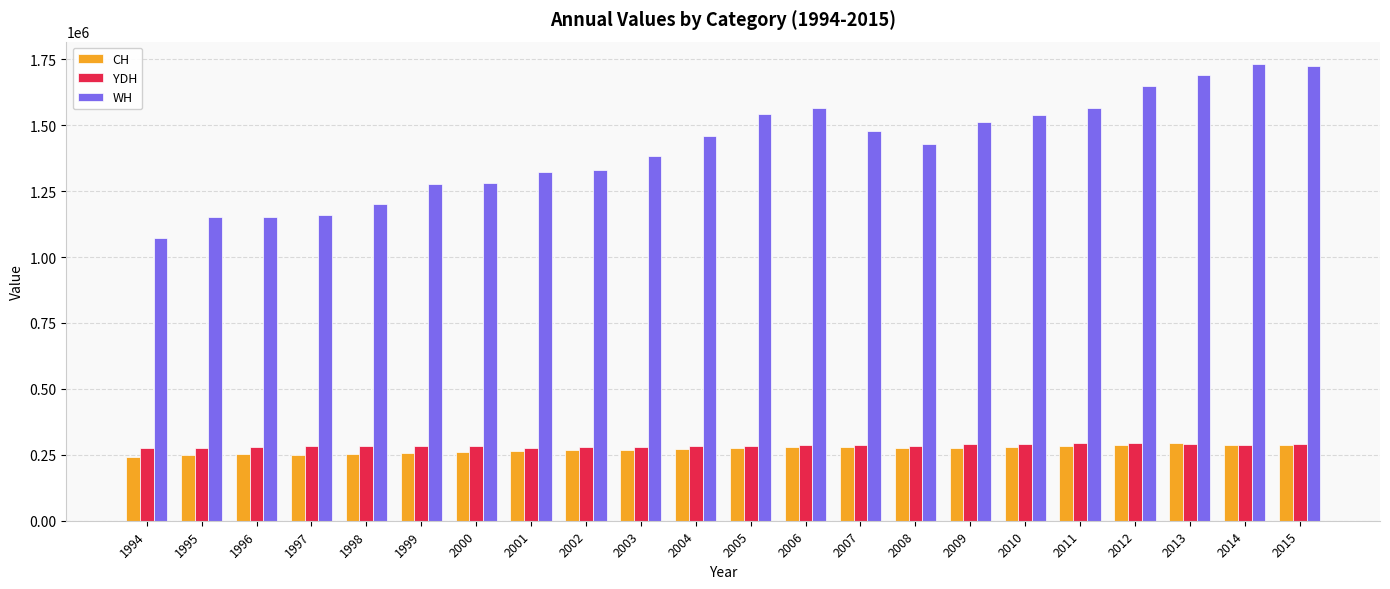

What is the greatest value displayed?

1730443.5